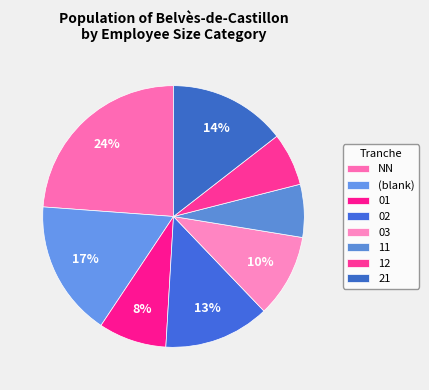

Which category has the smallest portion of the pie?

12